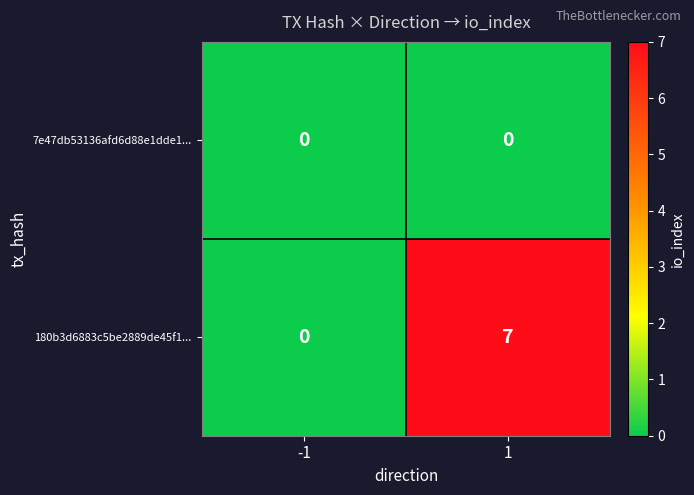

True or false: 180b3d6883c5be2889de45f1... has a value of 0 at -1.

True